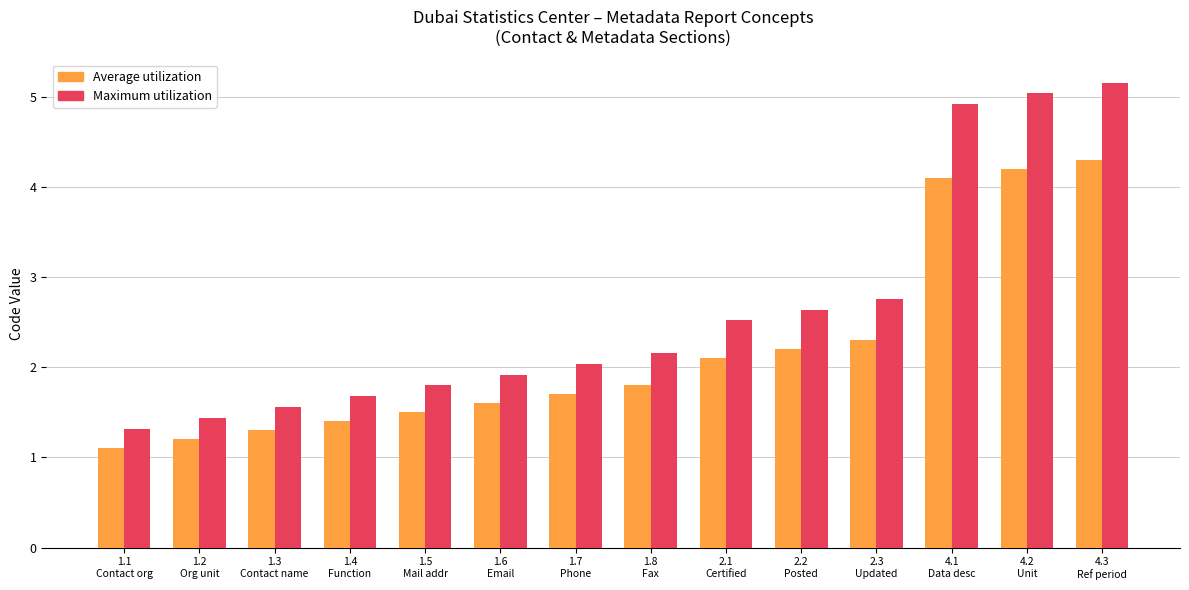

What is the average value of the Maximum utilization series?

2.6